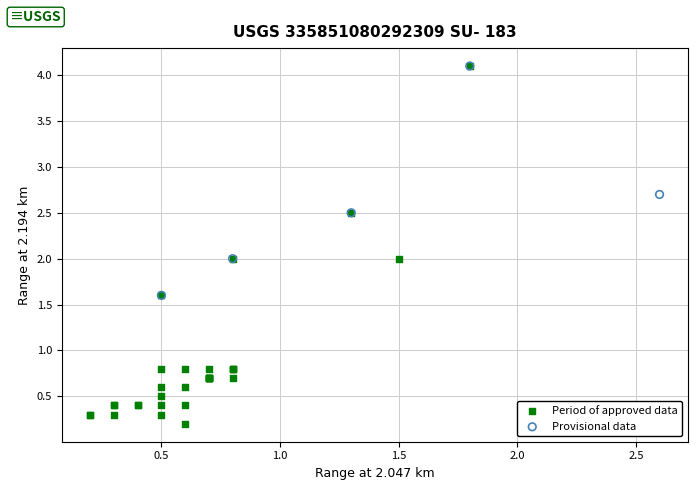

What are all the series names shown in the legend?

Period of approved data, Provisional data